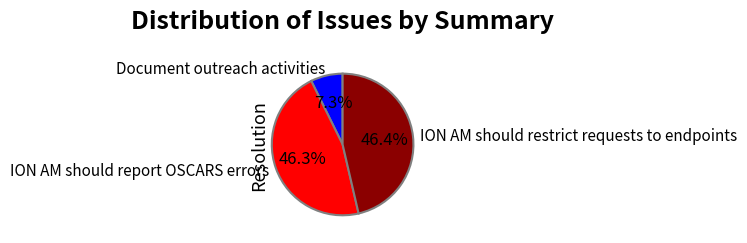

What percentage is NOT represented by ION AM should report OSCARS errors?

53.7%